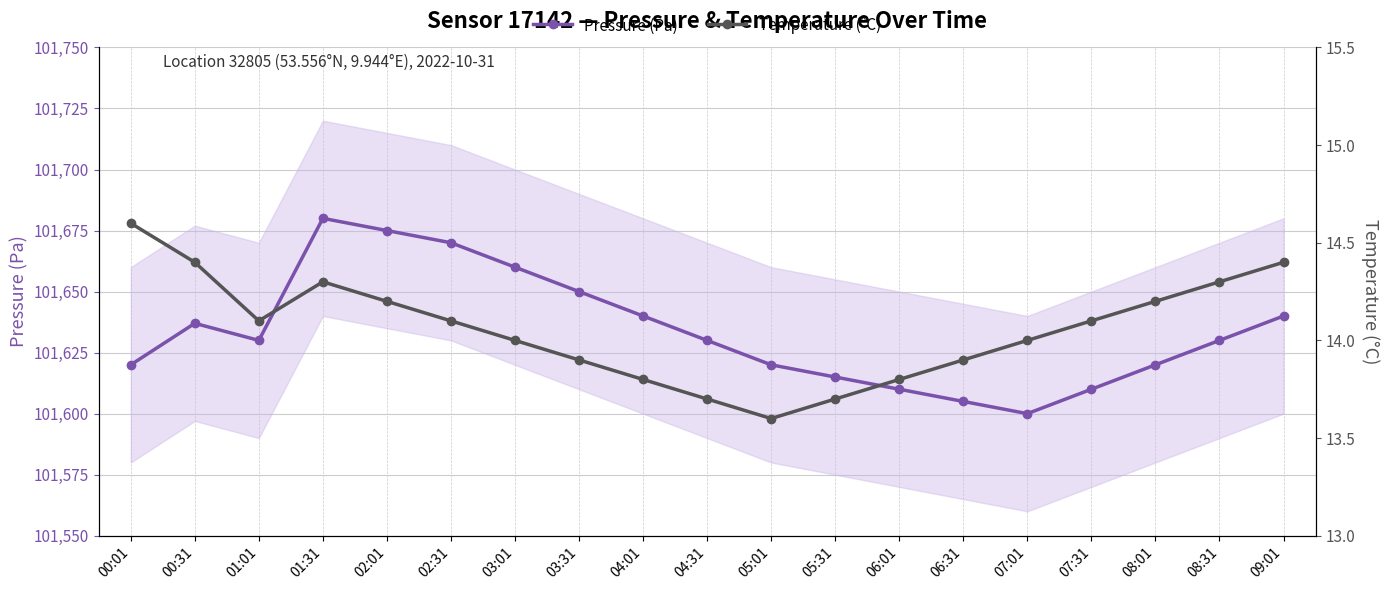

What is the difference between the maximum and minimum values in the Pressure (Pa) series?

80